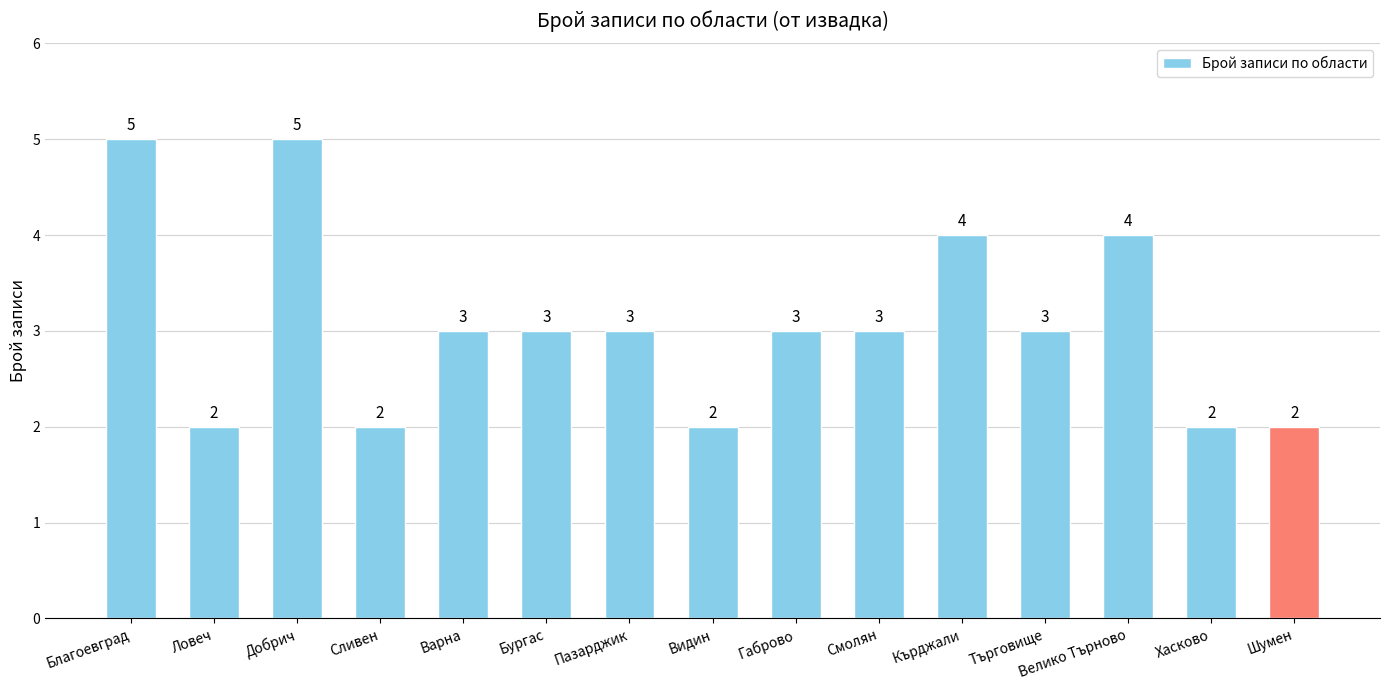

Count the values in the range 2 to 4.

13